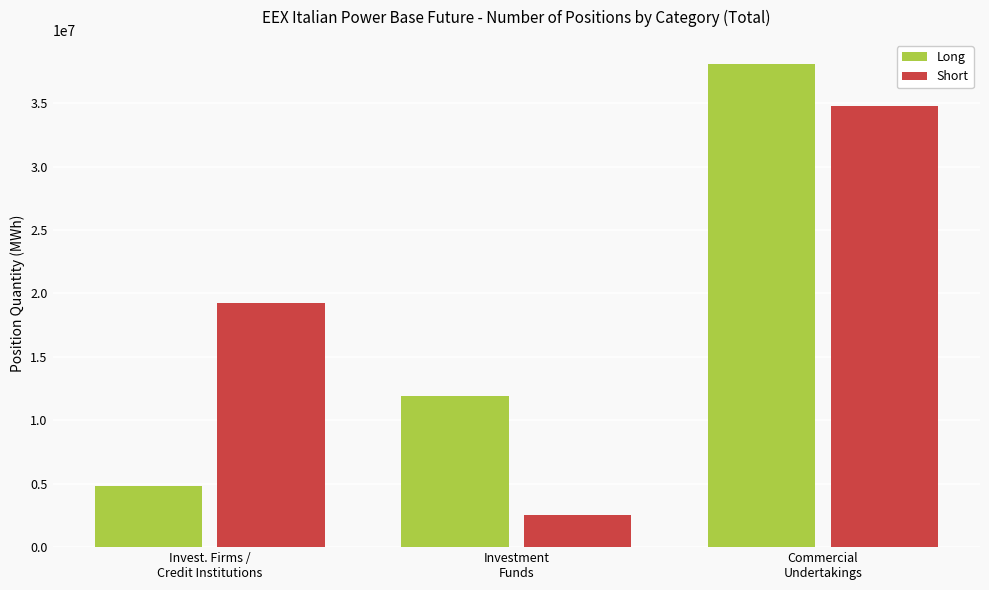

What is the label of the 2nd bar from the left?

Investment
Funds